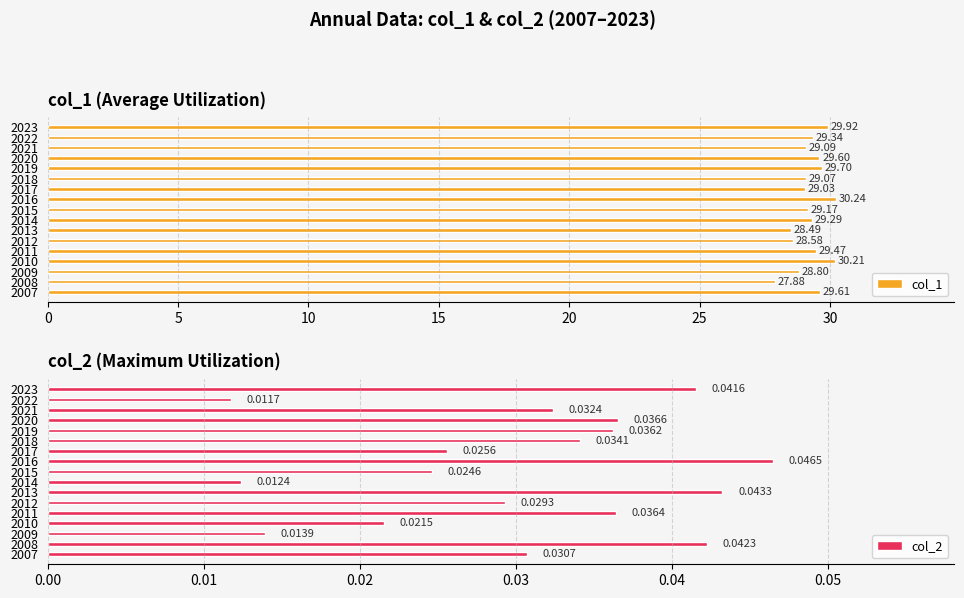

How many bars are there in each group?

2